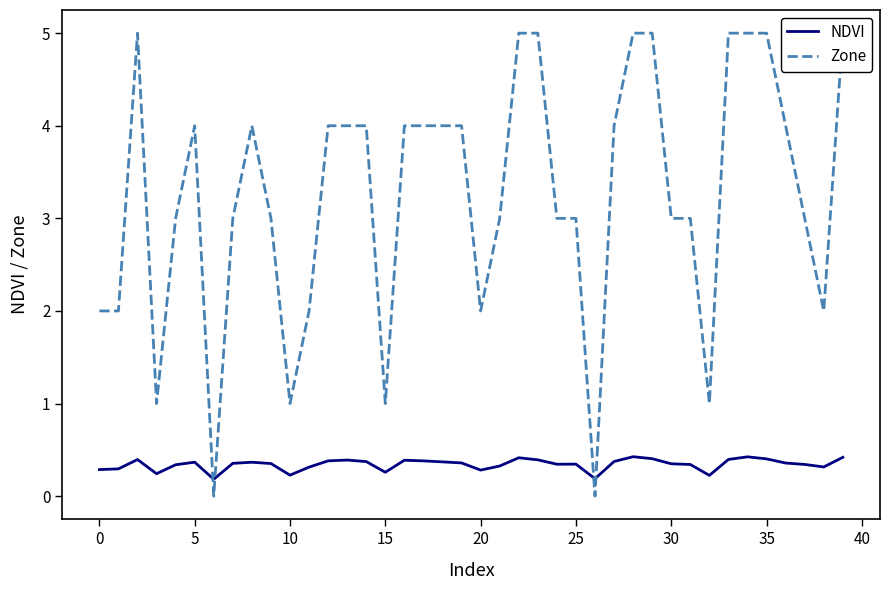

What is the minimum value for NDVI?

0.2